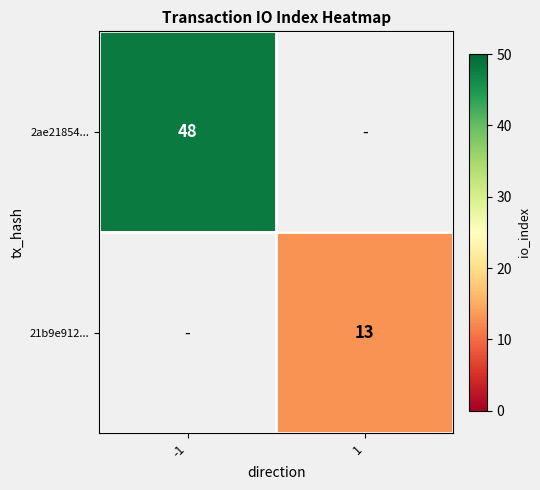

Is it true that 2ae21854... equals 48 at -1?

True